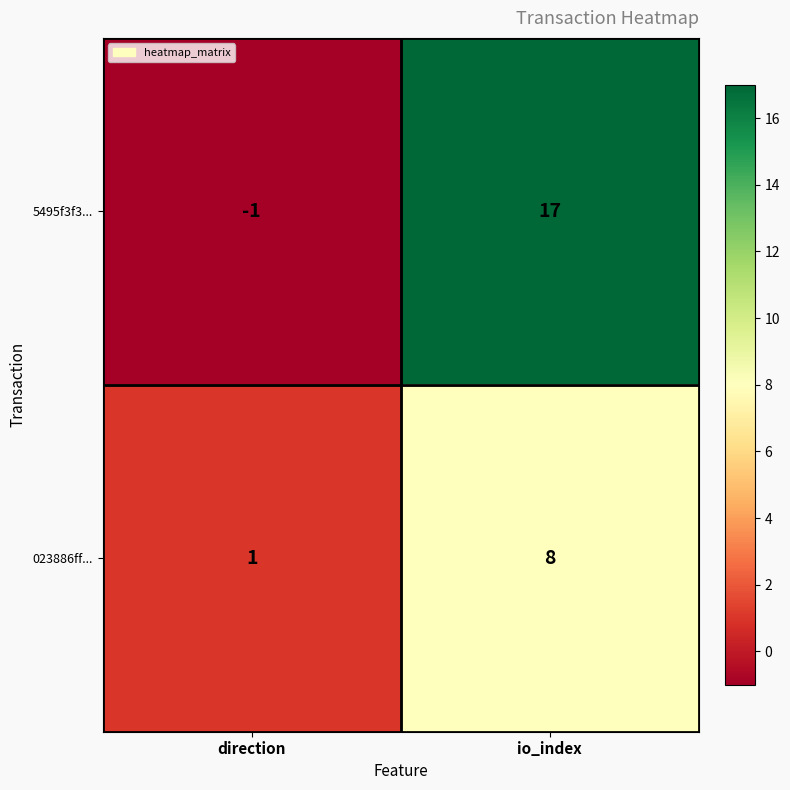

What is the difference between the 023886ff... values at io_index and direction?

7